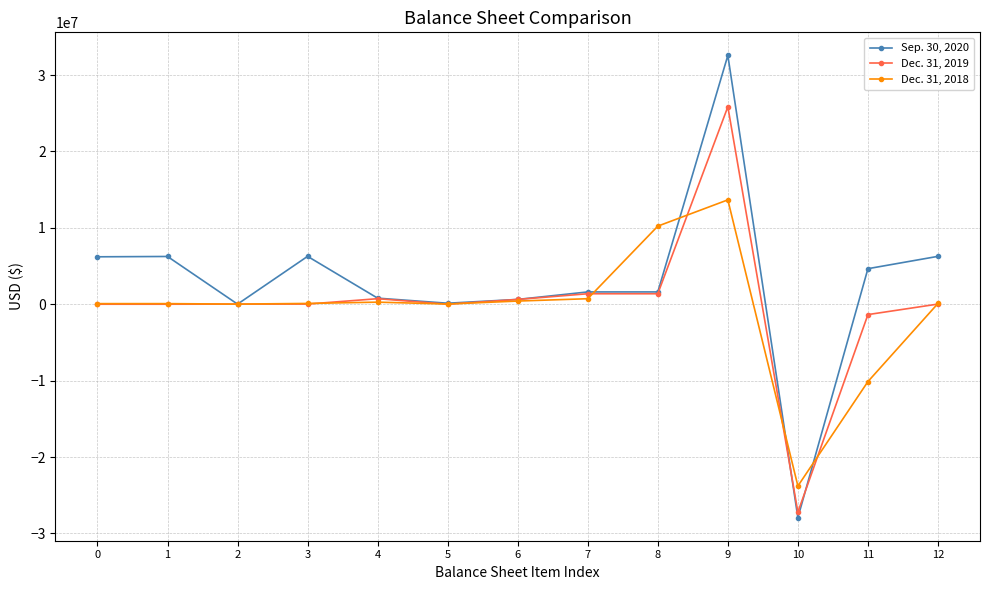

How many data points in Dec. 31, 2018 are less than 108545?

6